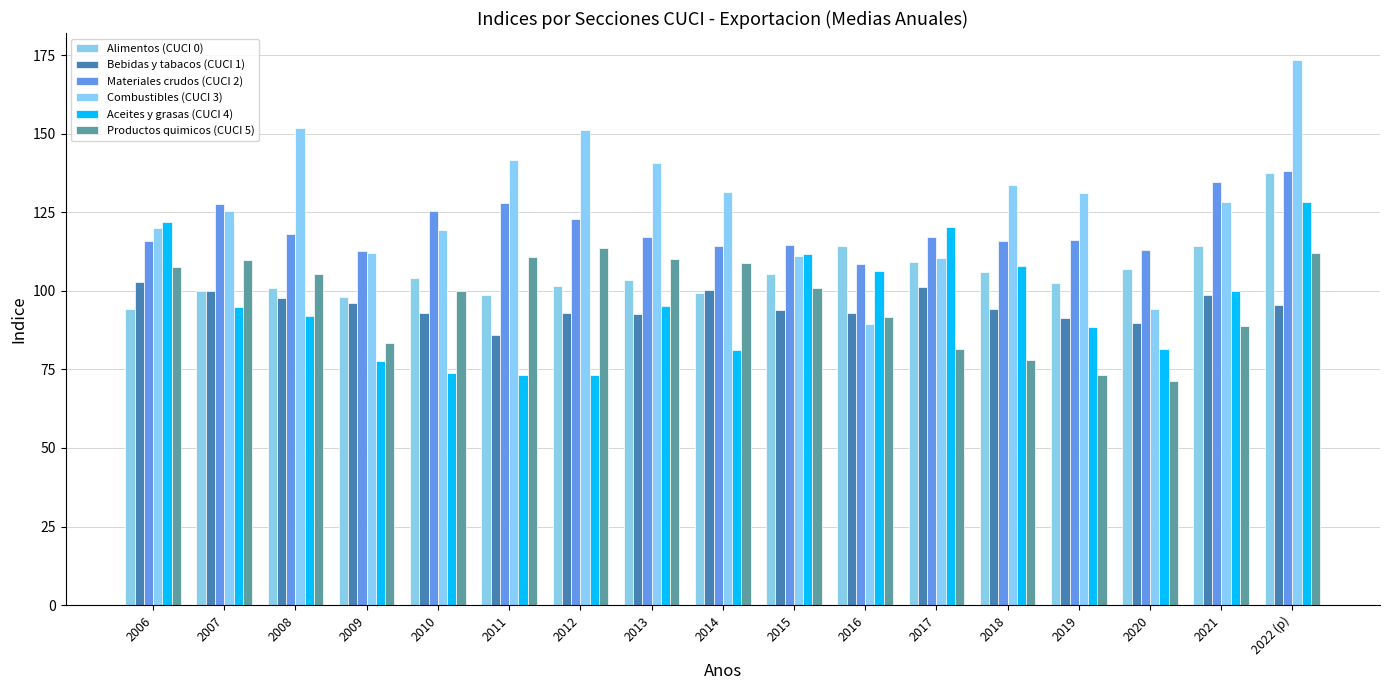

What is the label of the 6th bar from the right?

2017